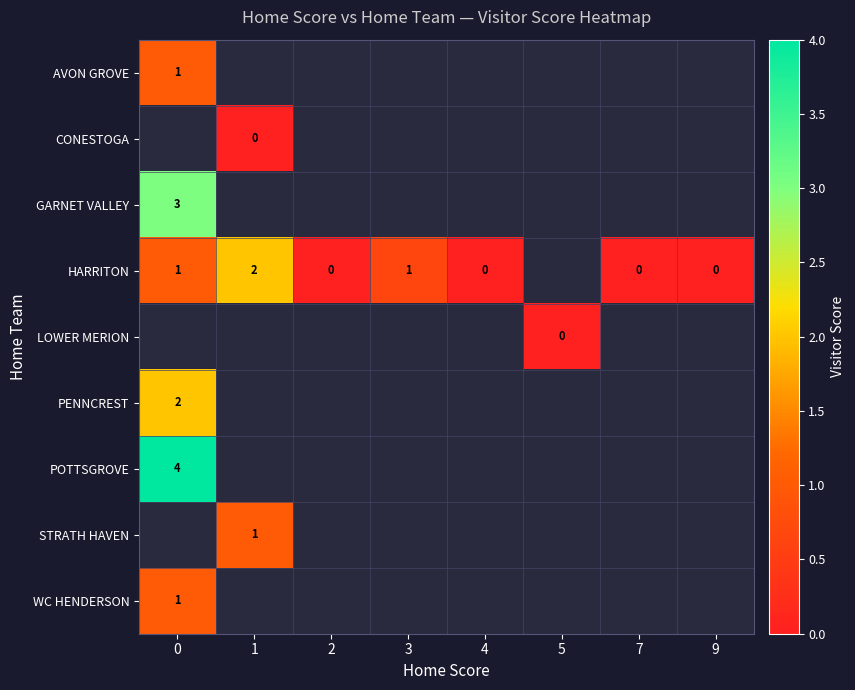

Between 2 and 4, which series saw the biggest shift?

row_3